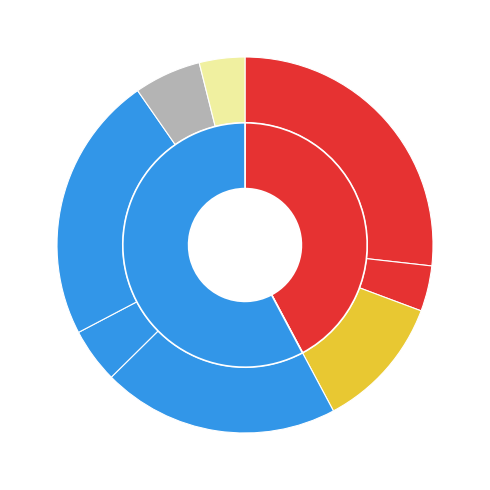

To the nearest percent, what is the combined percentage of бананы and Голубцы ленивые с мясом?

35%